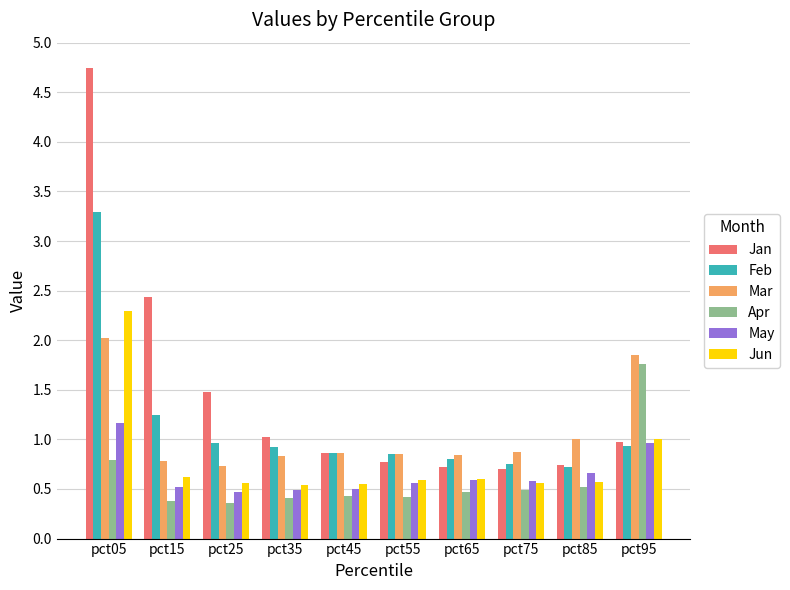

What is the smallest value displayed?

0.4